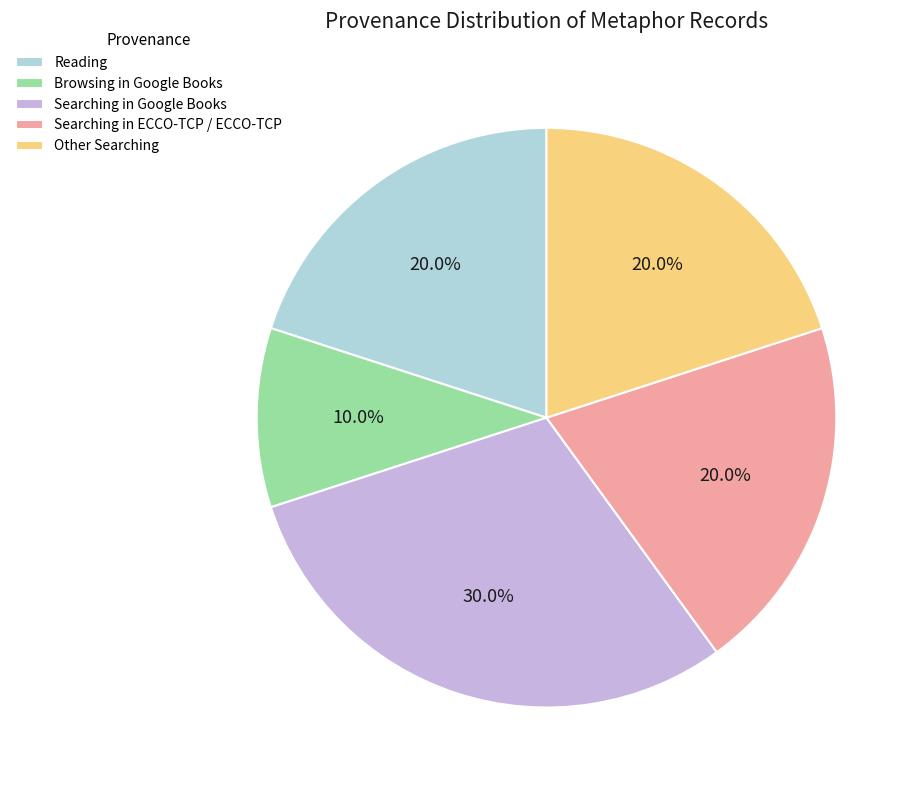

Between Searching in Google Books and Reading, which is larger?

Searching in Google Books